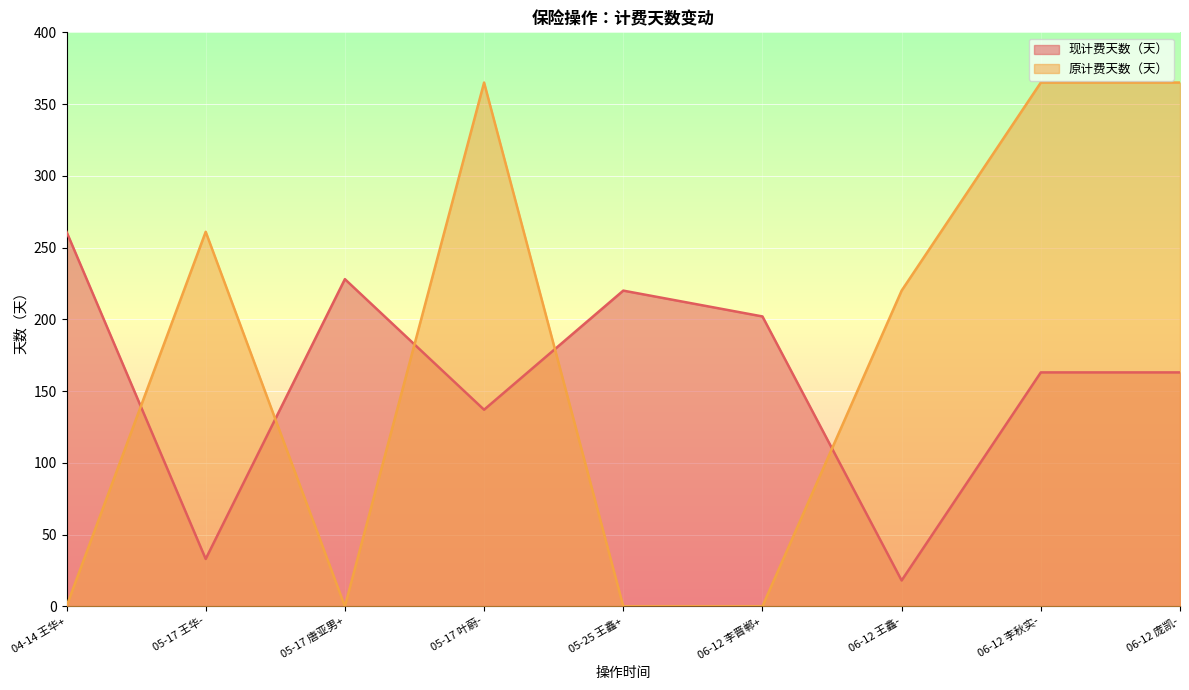

Rank the series by their maximum value, from lowest to highest.

现计费天数（天）, 原计费天数（天）